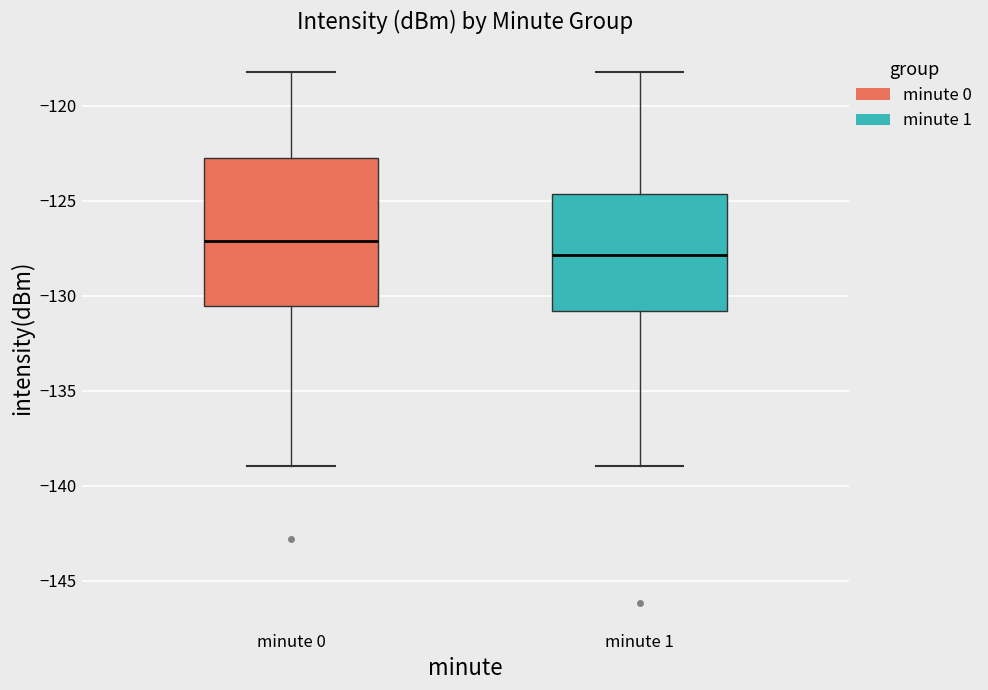

Reading left to right, read every box against the y-axis: the position of its median line, the range the box covers, and the ends of its whiskers. The values are not printed on the chart, so give them approximately, as read against the axis.

minute 0: median -127.0, box -130.5 to -123.0, whiskers -139.0 to -118.0
minute 1: median -128.0, box -131.0 to -124.5, whiskers -139.0 to -118.0